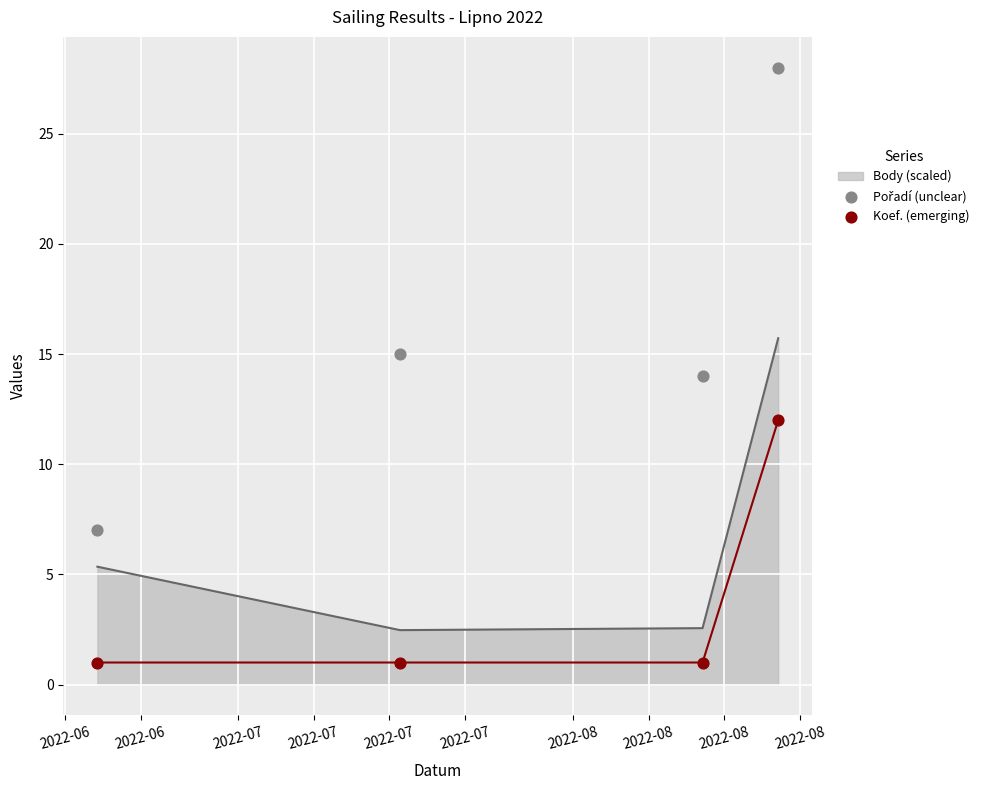

True or false: Body (scaled) has more than 0 interior local peaks.

False